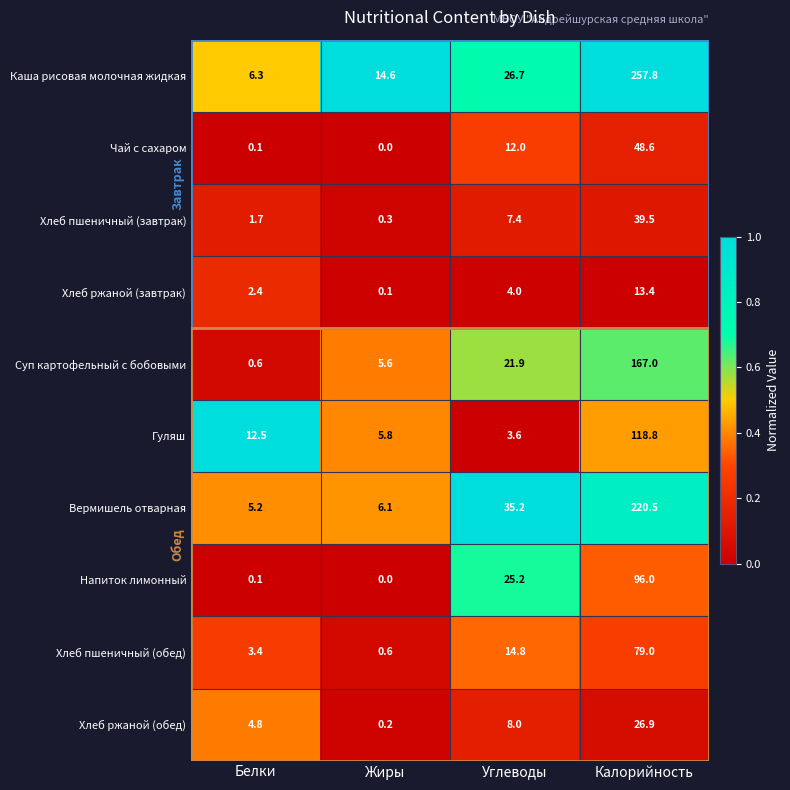

Which category has the highest value across all series?

Калорийность